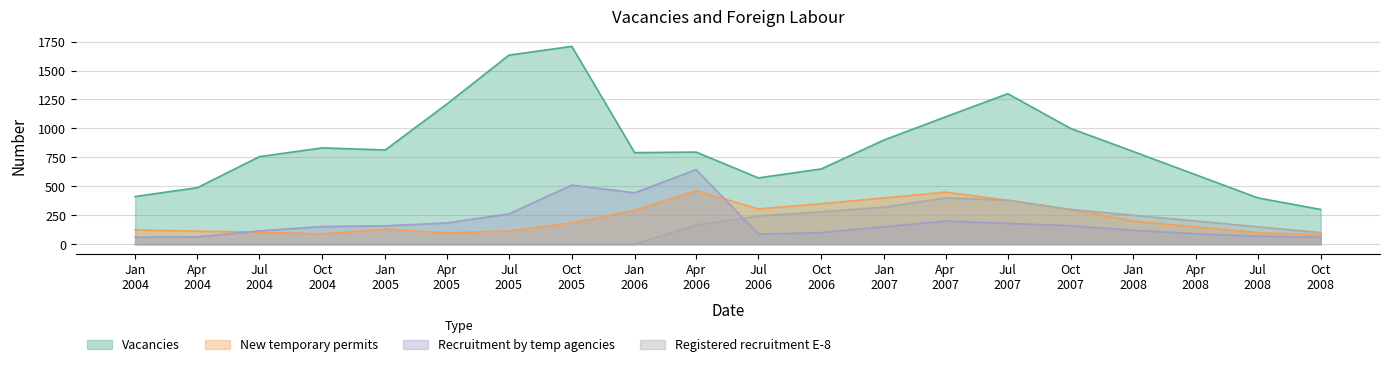

What is the greatest value displayed?

1708.7